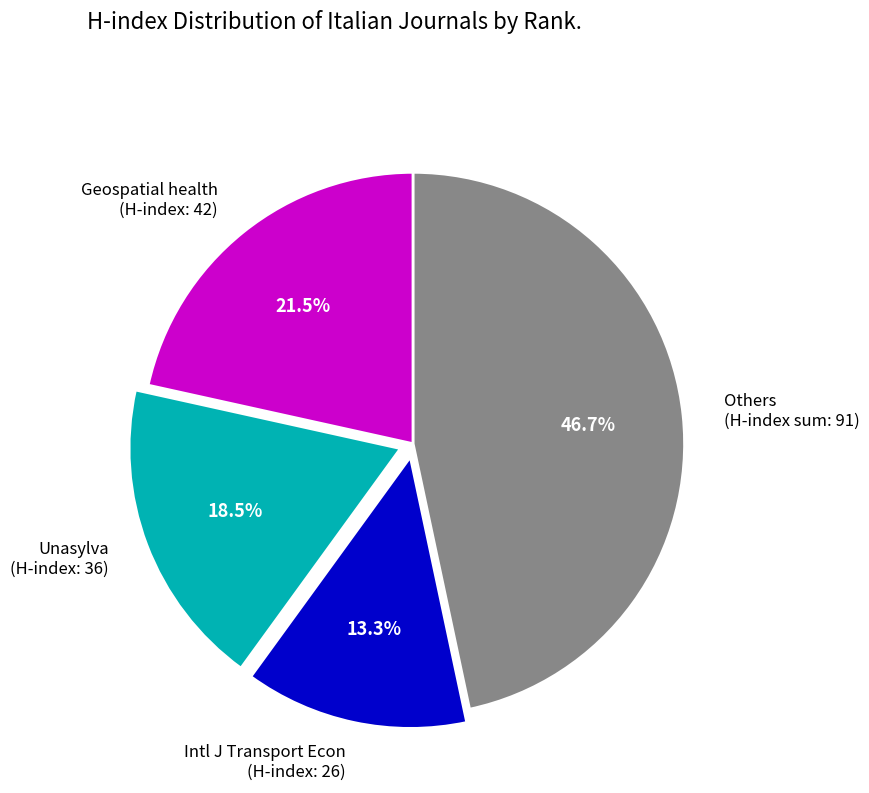

What is the total percentage of Others (H-index sum: 91) and Intl J Transport Econ (H-index: 26)?

60.0%